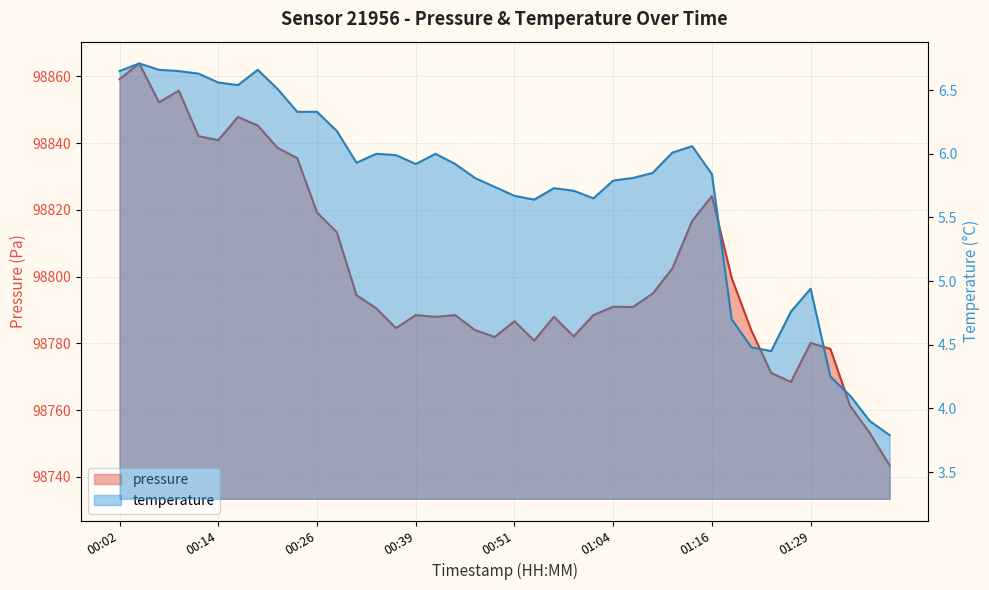

What position from the left is 01:01?

25